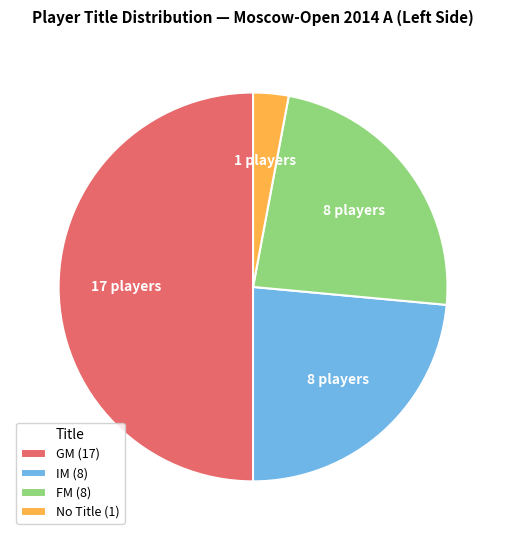

Approximately how many times larger is the value at IM (8) compared to GM (17)?

0.5